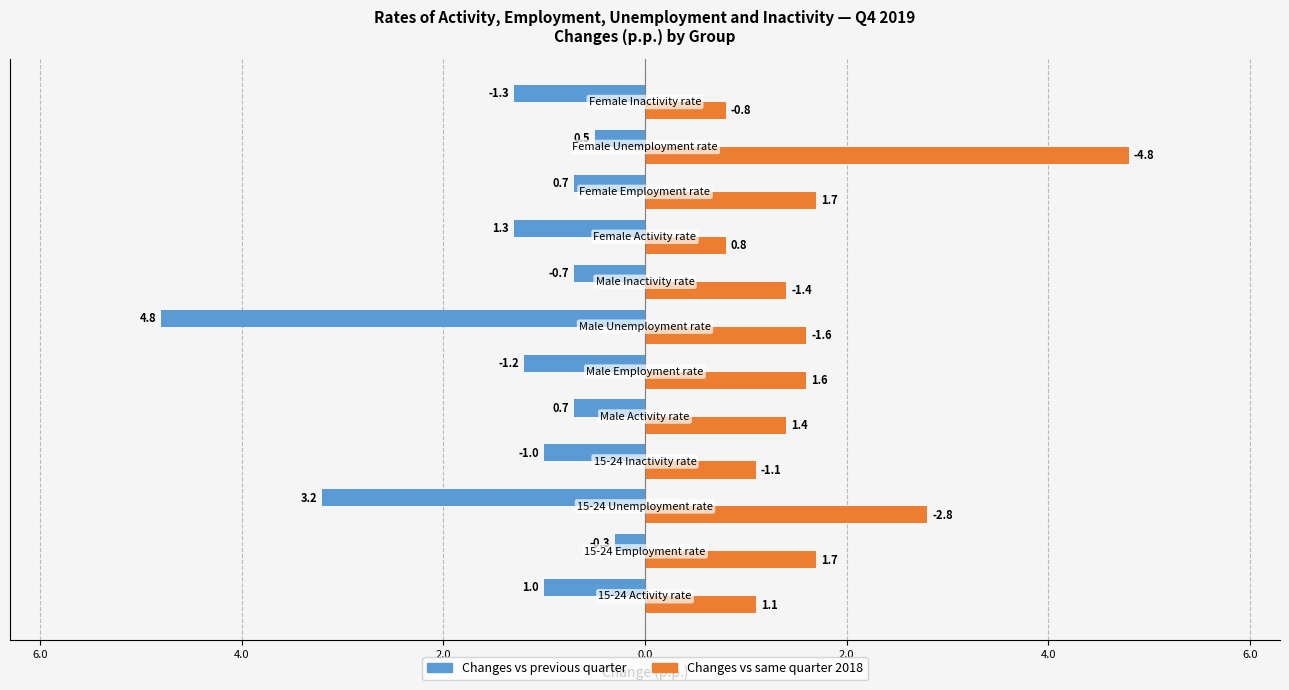

Which series has the largest range (max minus min)?

Changes vs previous quarter